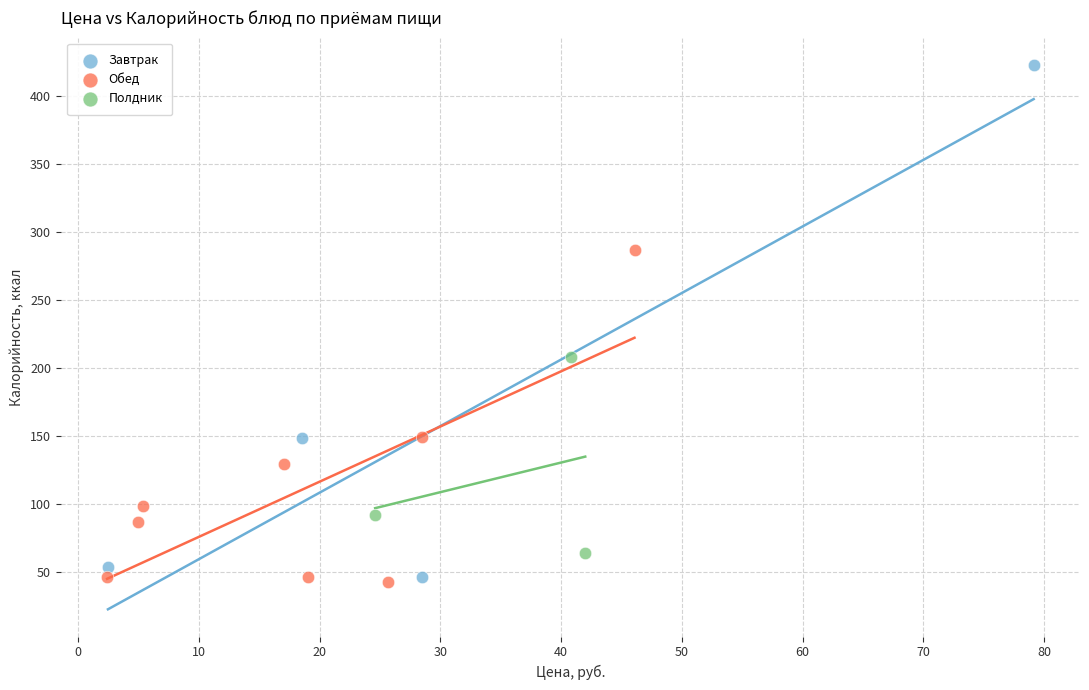

Which series contains the highest Y value?

Завтрак